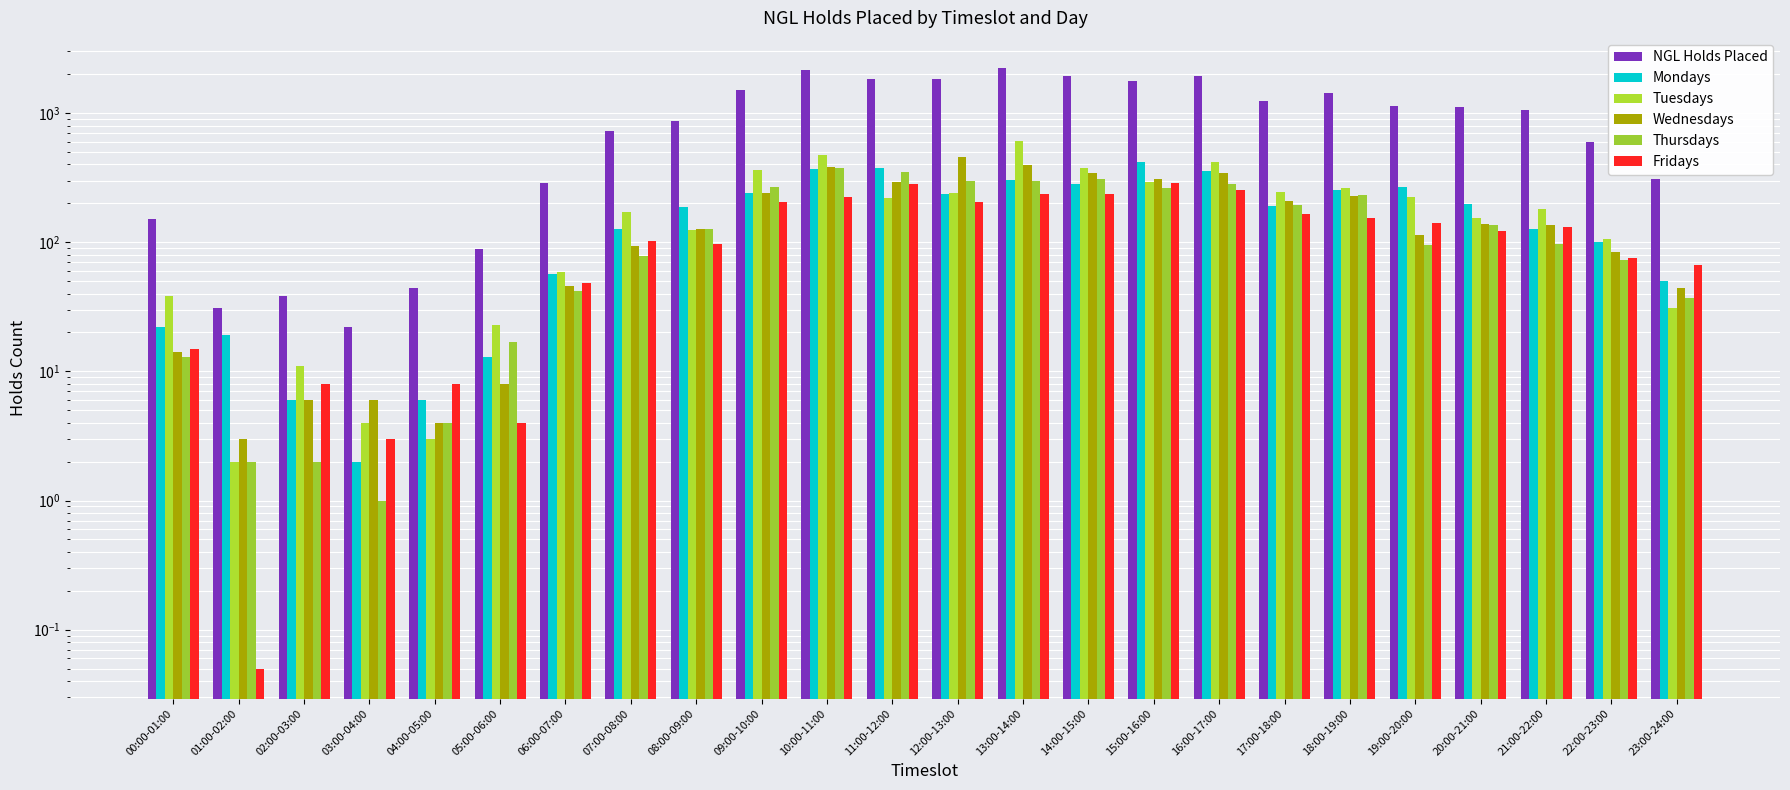

What is the difference between the maximum and minimum values in the Wednesdays series?

453.0